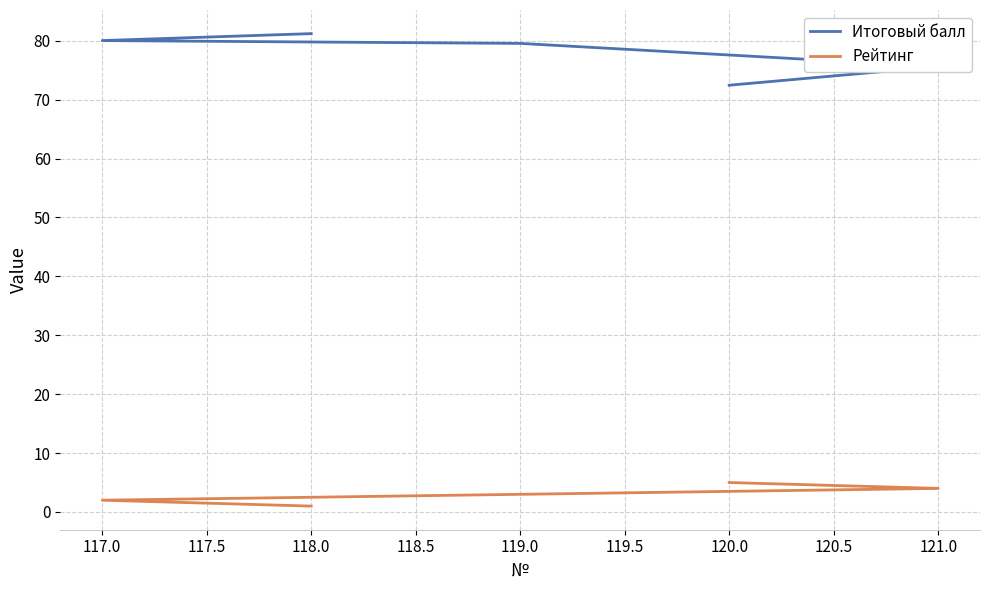

True or false: Итоговый балл and Рейтинг intersect in this chart.

False